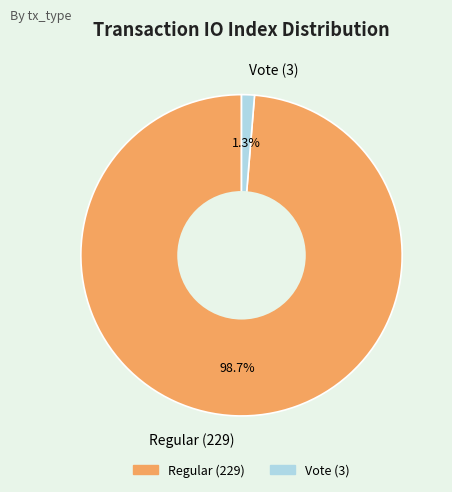

What percentage do Regular (229) and Vote (3) together represent?

100.0%